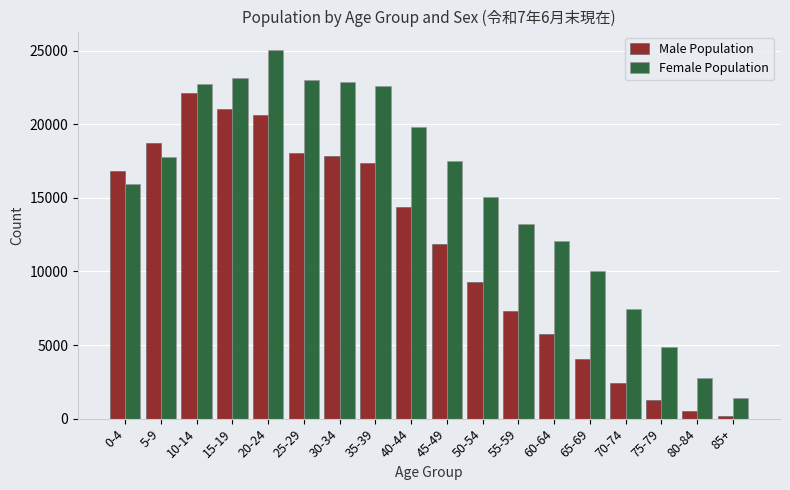

The value of Male Population at 70-74 is 3342. True or false?

False